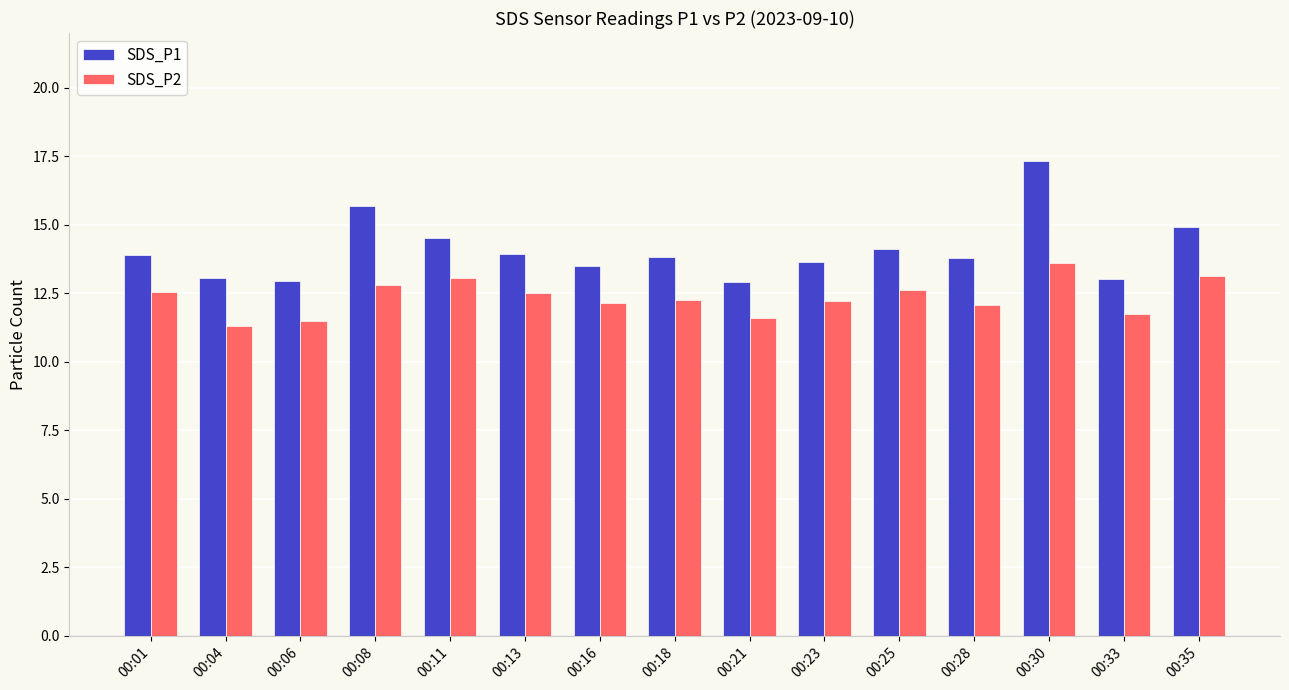

What is the difference between the second highest and second lowest values in the SDS_P1 series?

2.8